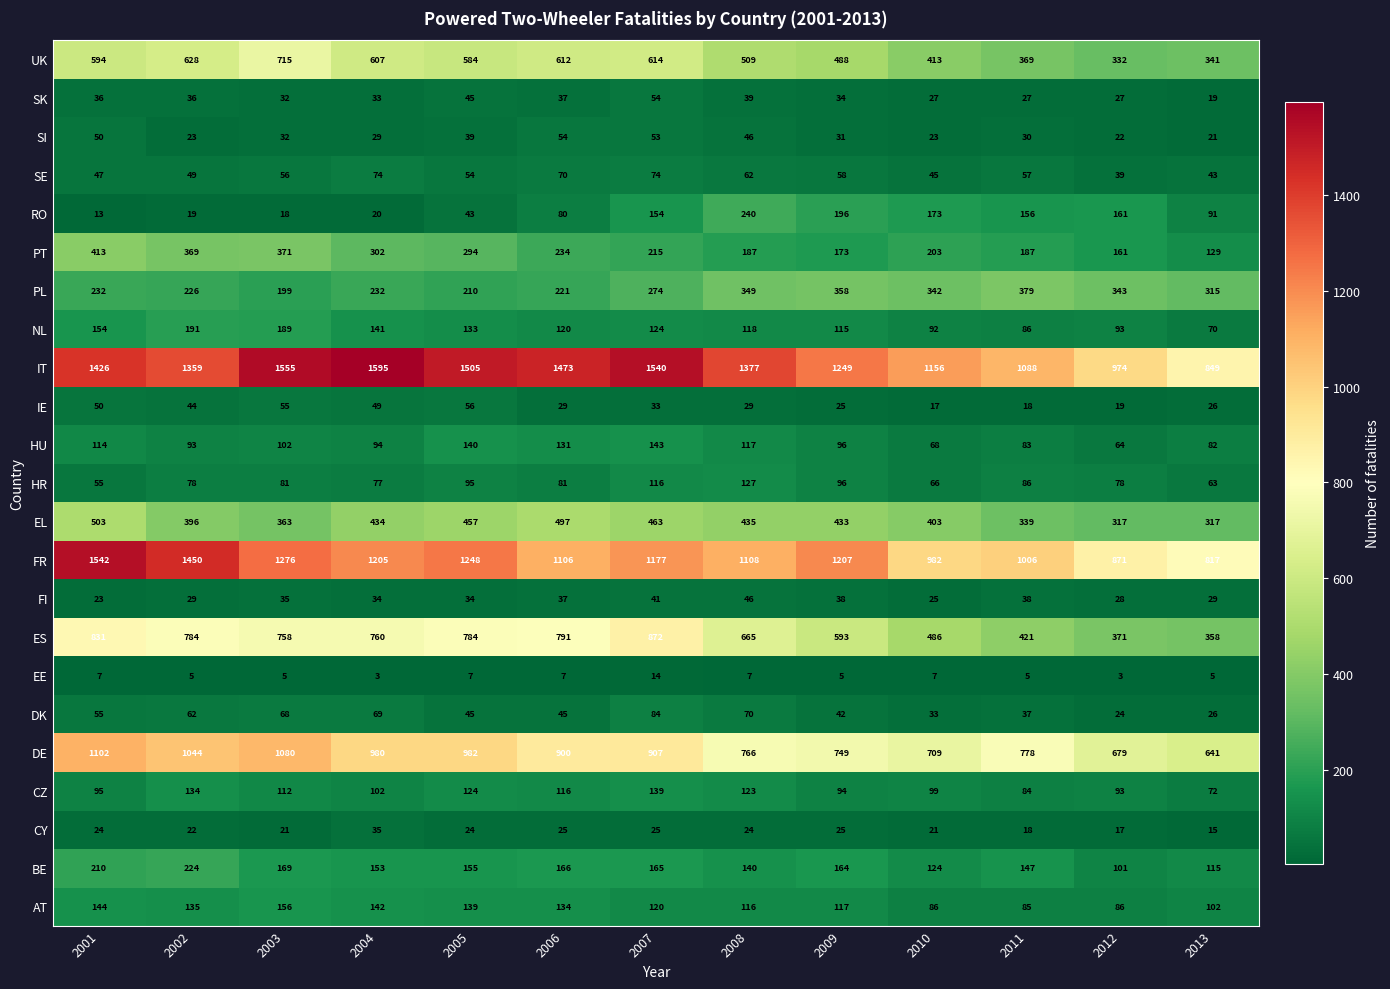

What is the lowest value of the CZ series?

72